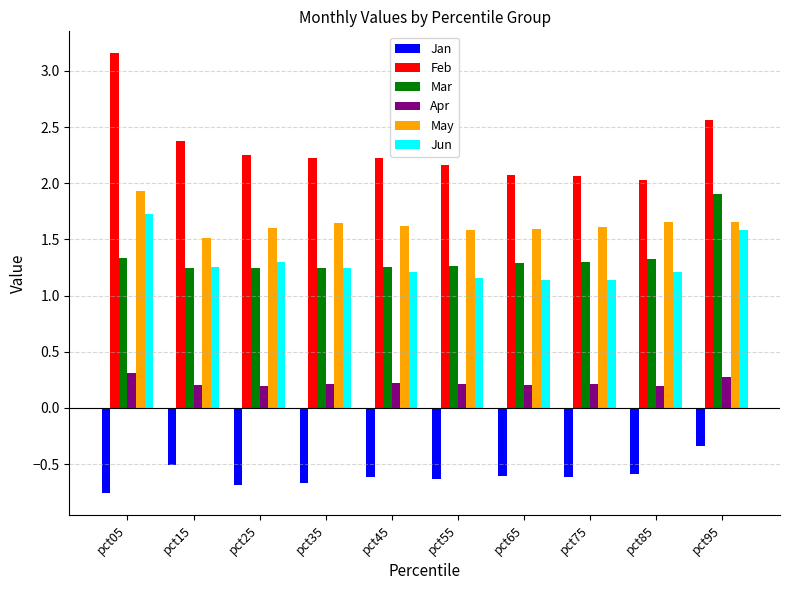

Are the bars grouped side by side (vs. stacked)?

Yes